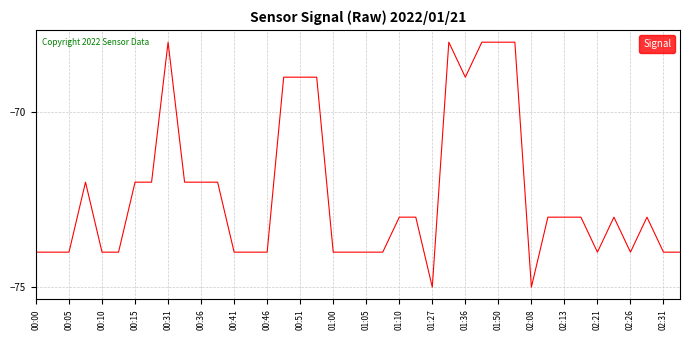

What is the greatest value displayed?

-68